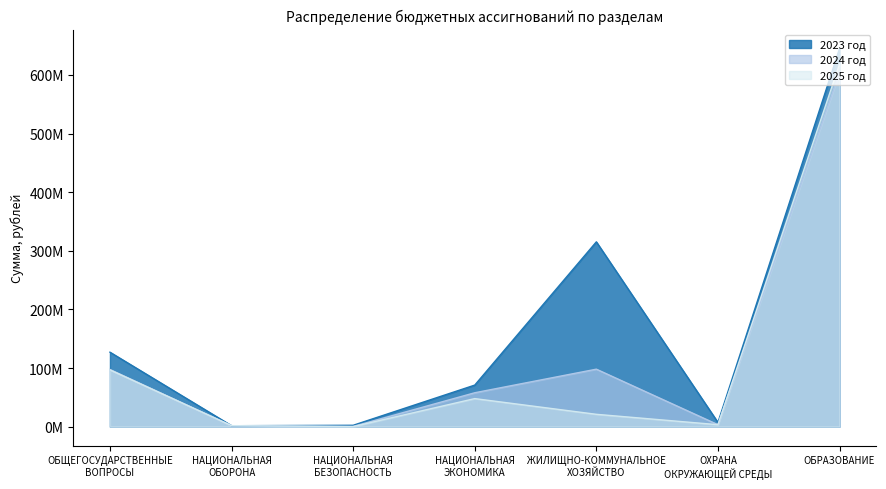

Which series has the largest total across all categories?

2023 год